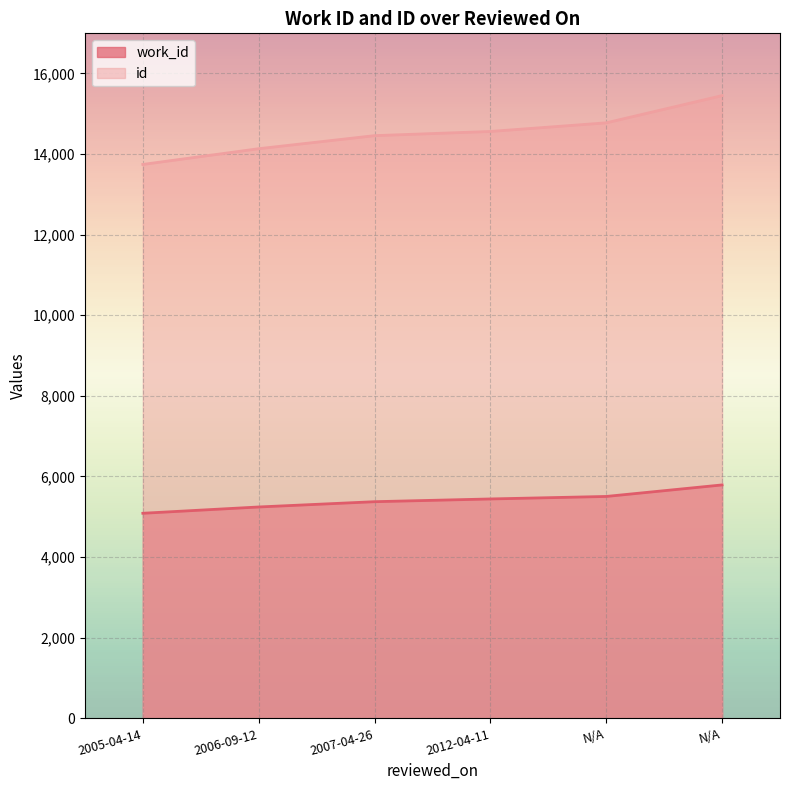

Is it true that work_id equals 8902 at 2012-04-11?

False